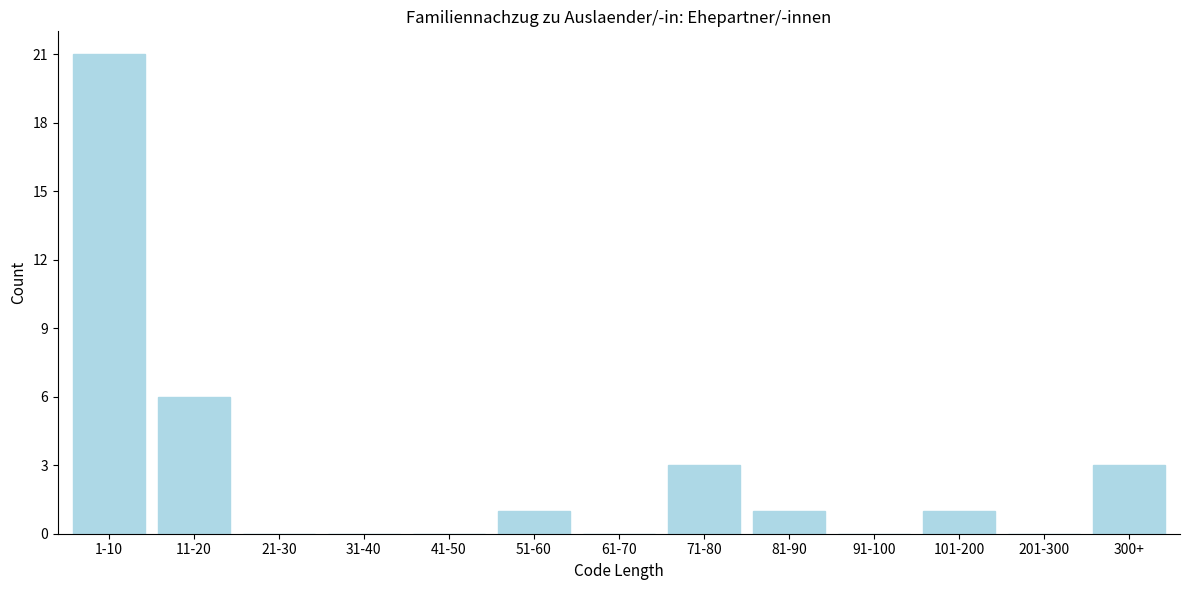

Reading right to left, transcribe all the data shown in this chart.

300+=3	201-300=0	101-200=1	91-100=0	81-90=1	71-80=3	61-70=0	51-60=1	41-50=0	31-40=0	21-30=0	11-20=6	1-10=21